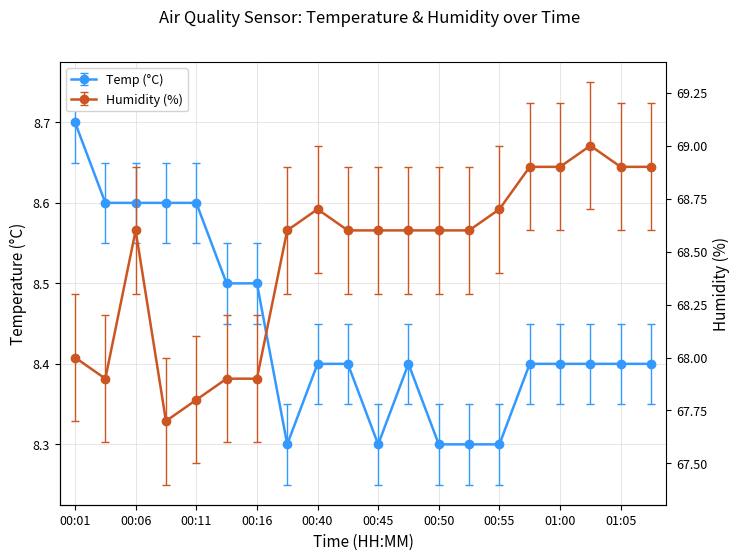

What is the label of the 3rd point from the right?

01:02